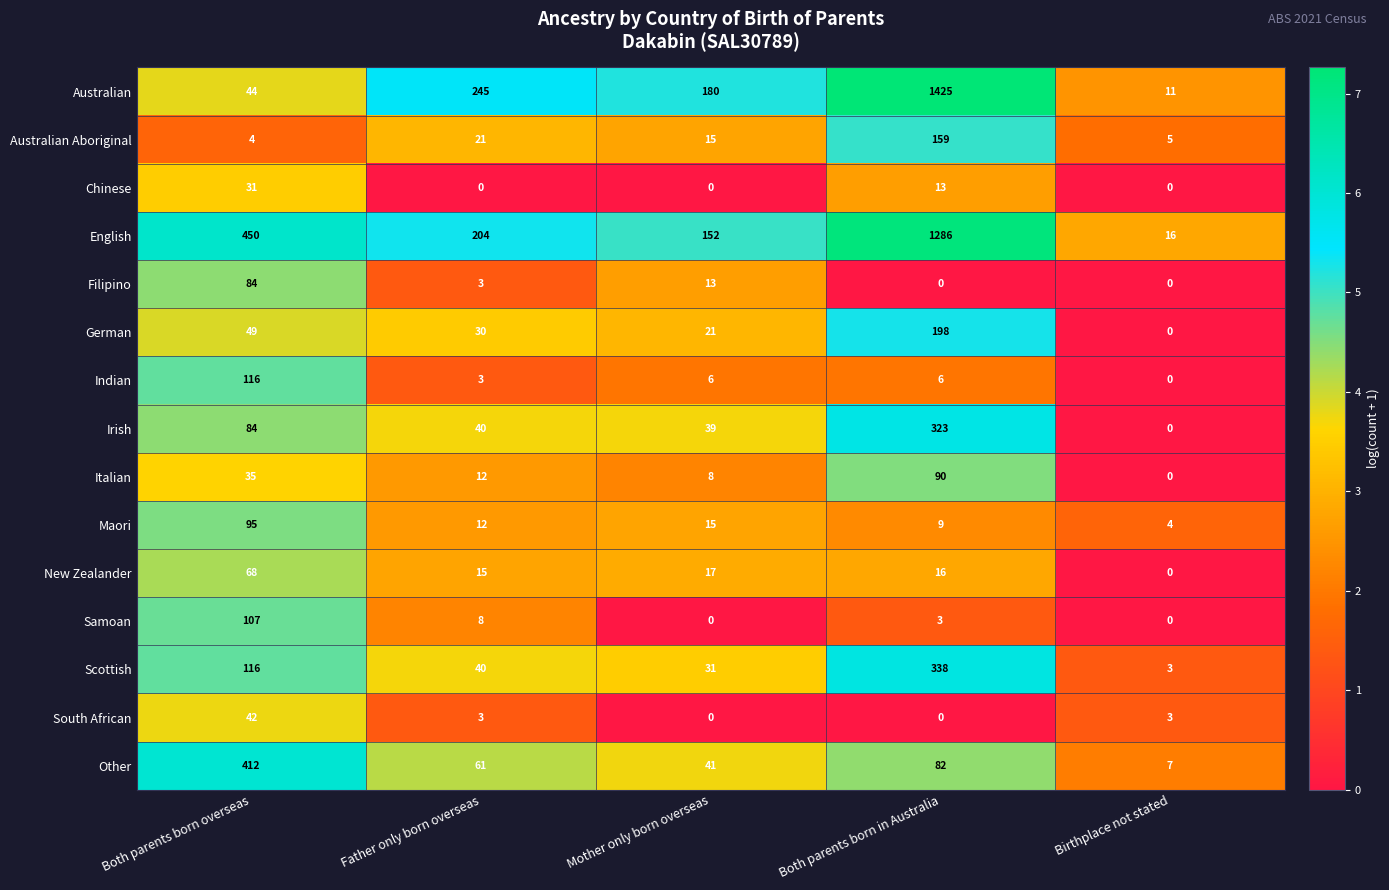

What is the average value of the Chinese series?

9